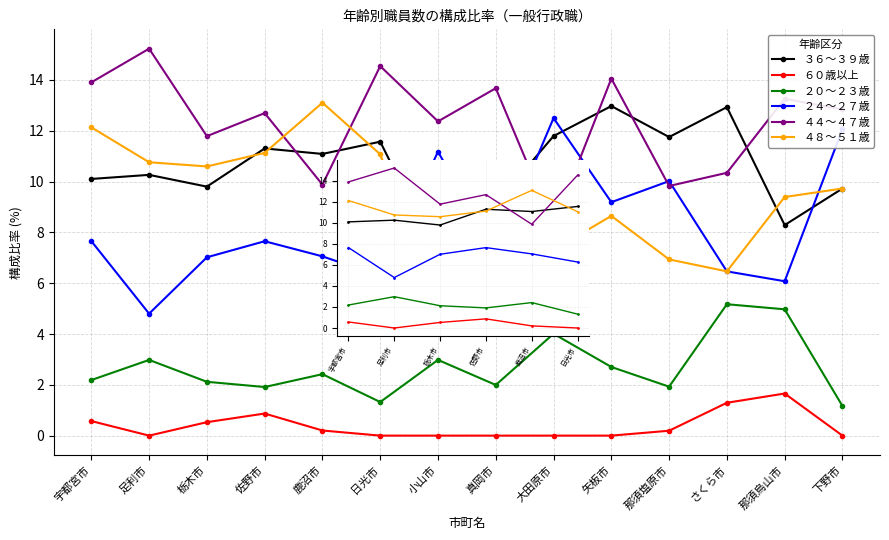

The value of ４８～５１歳 at 日光市 is 6.8. True or false?

False